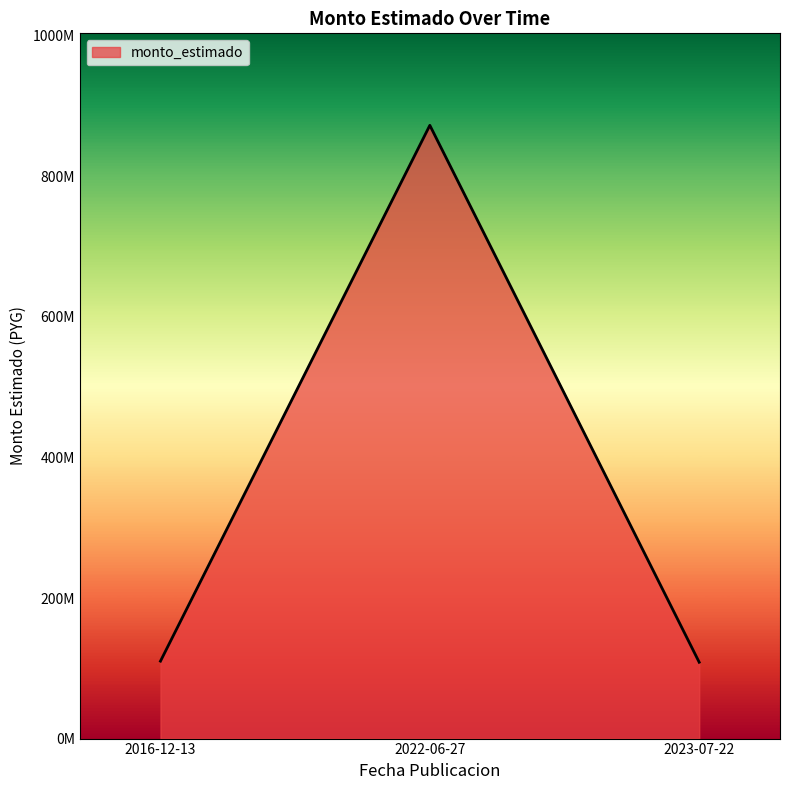

Reading left to right, list all the values displayed in this chart.

110196000	872582235	108619000